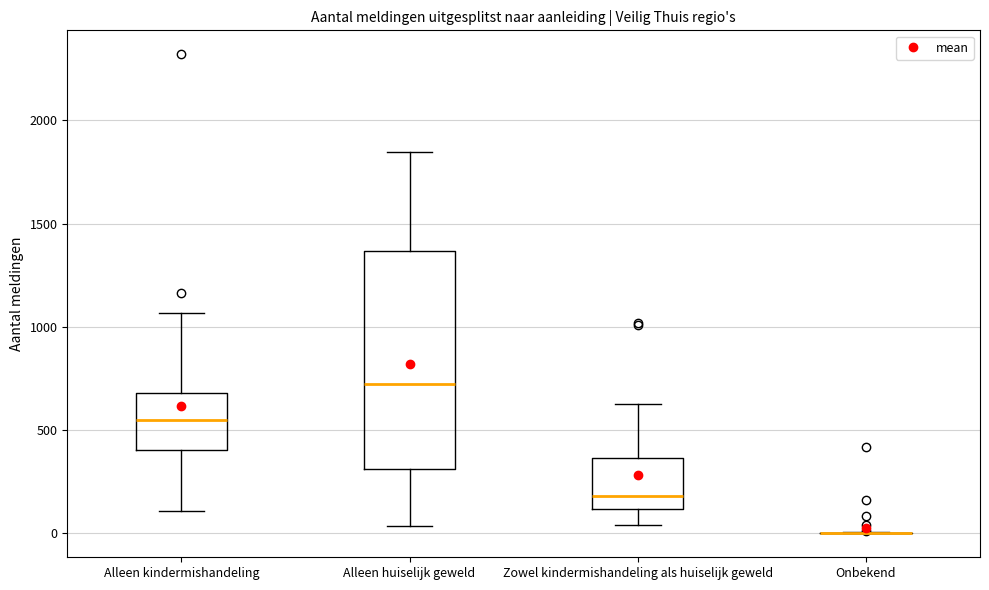

Which box is the tallest, from its lower edge to its upper edge?

Alleen huiselijk geweld